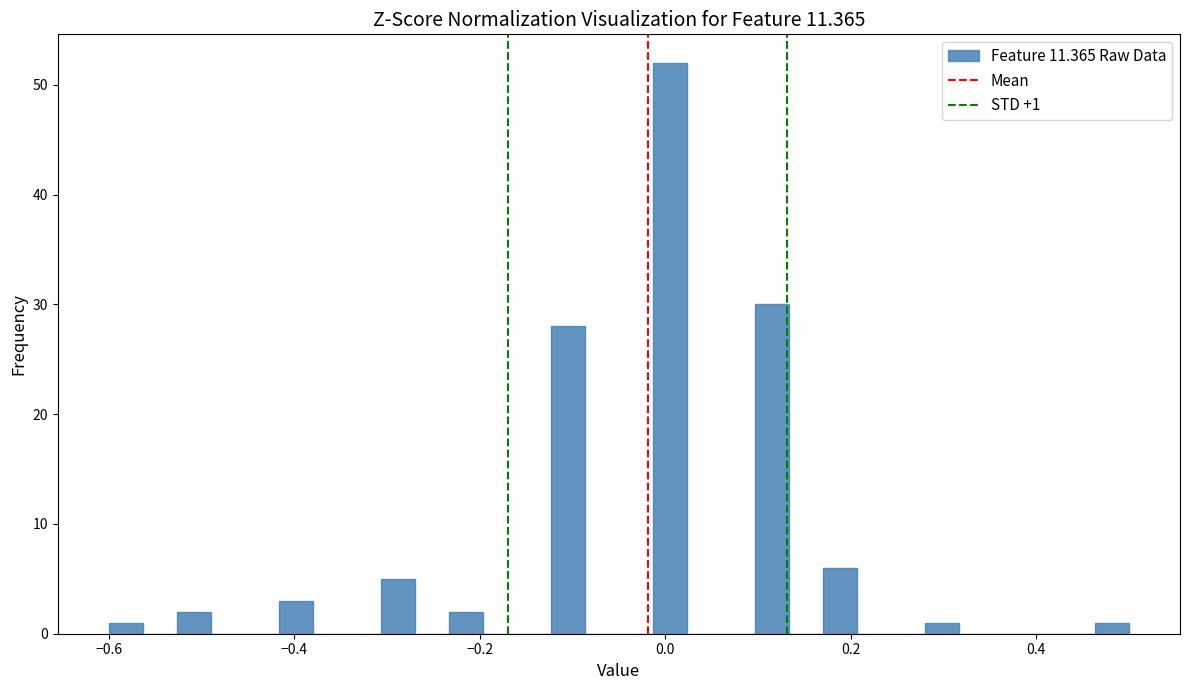

Read against the x-axis, roughly where is the centre of the tallest bar?

0.00